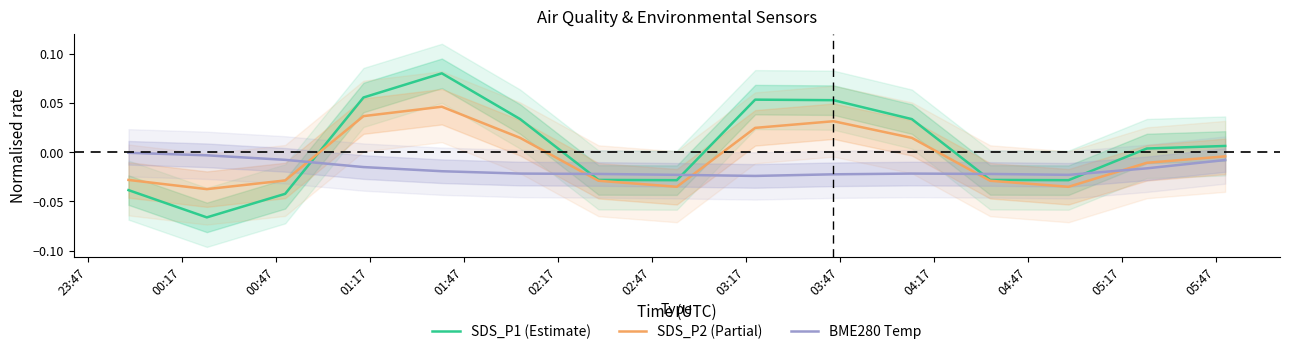

True or false: BME280 Temp and SDS_P1 (Estimate) intersect in this chart.

True